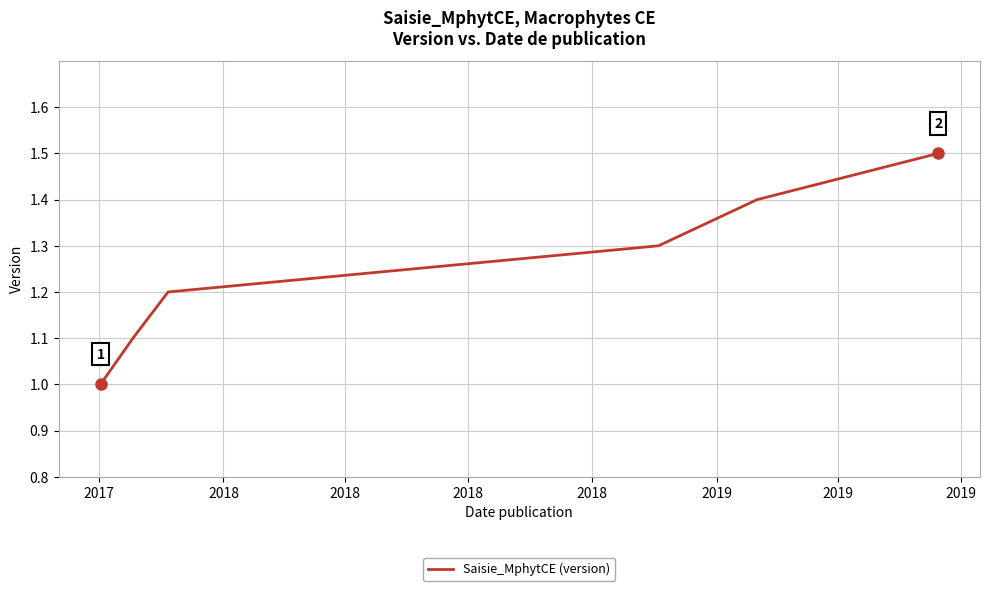

Reading left to right, transcribe all the data shown in this chart.

1.0	1.1	1.2	1.3	1.4	1.5